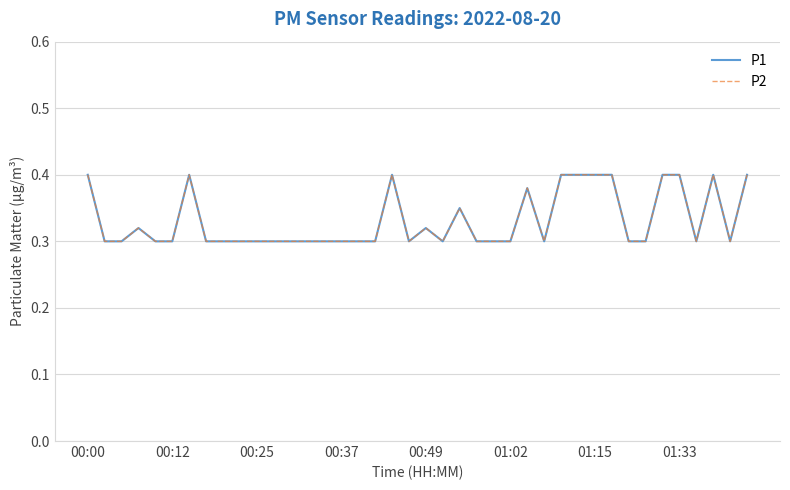

True or false: P2 and P1 intersect in this chart.

False